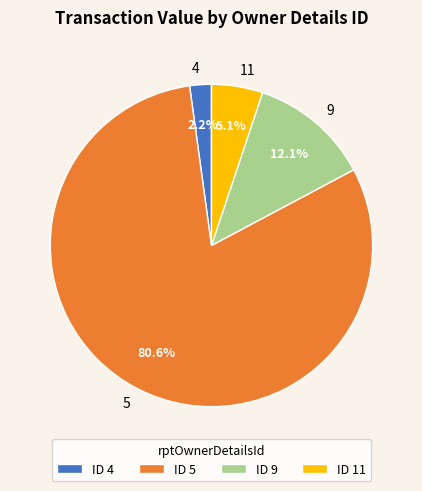

Combined, do 5 and 9 account for over 50%?

Yes